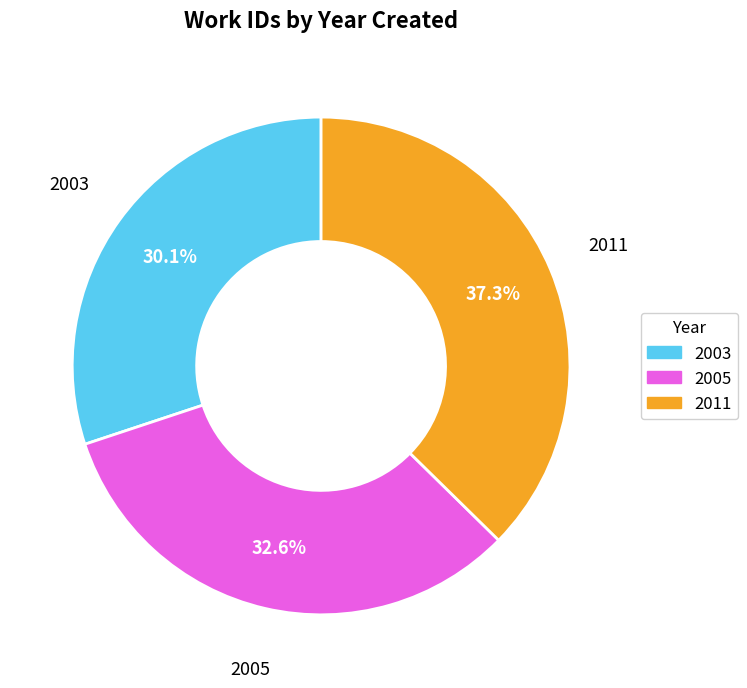

The 2011 slice represents 37% of the pie. True or false?

True